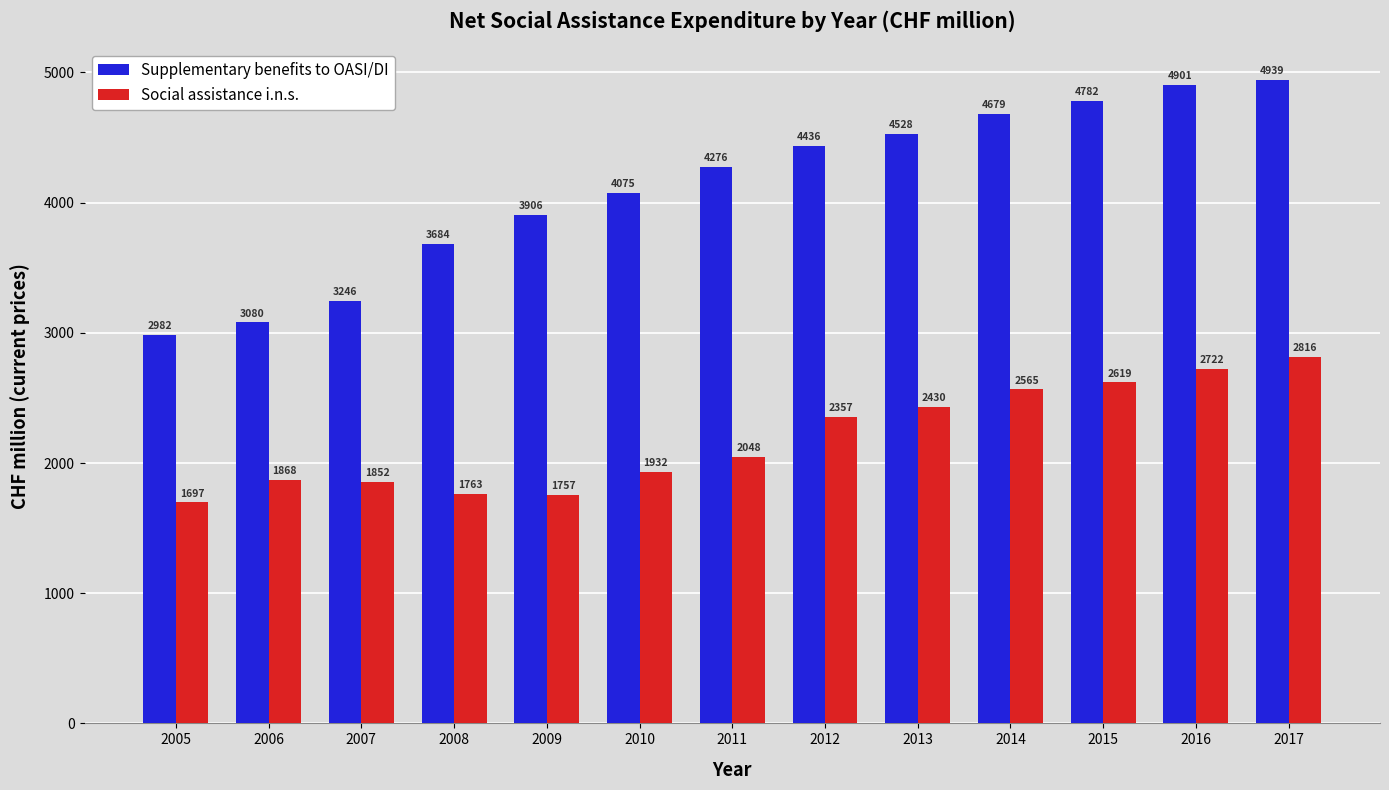

The value of Social assistance i.n.s. at 2005 is 2497.6. True or false?

False